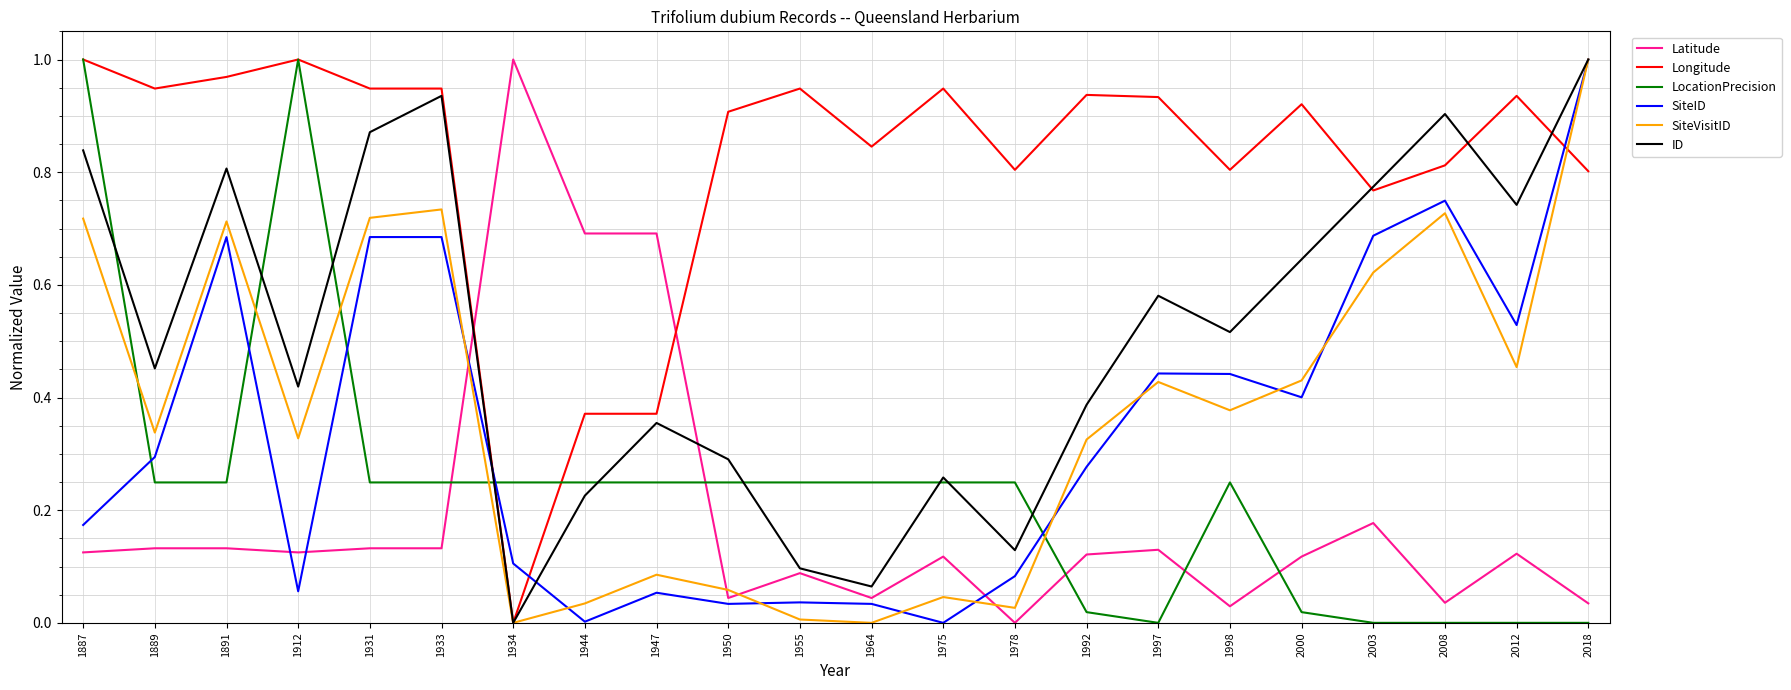

How many lines are shown in the chart?

6